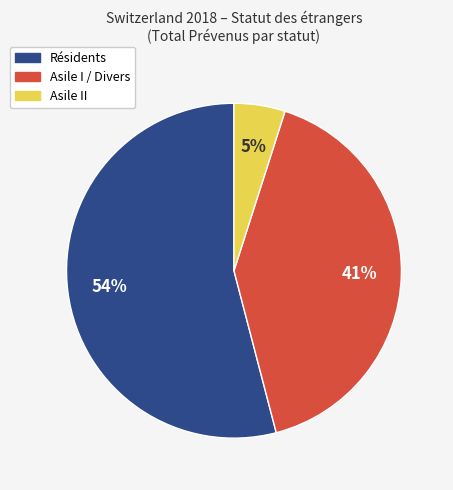

How many segments does this pie chart have?

3